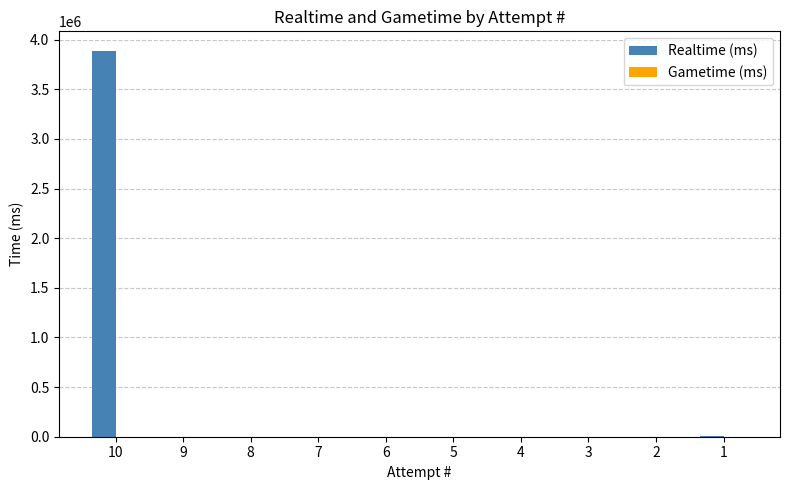

Is it true that the value at 10 is 3889326?

True